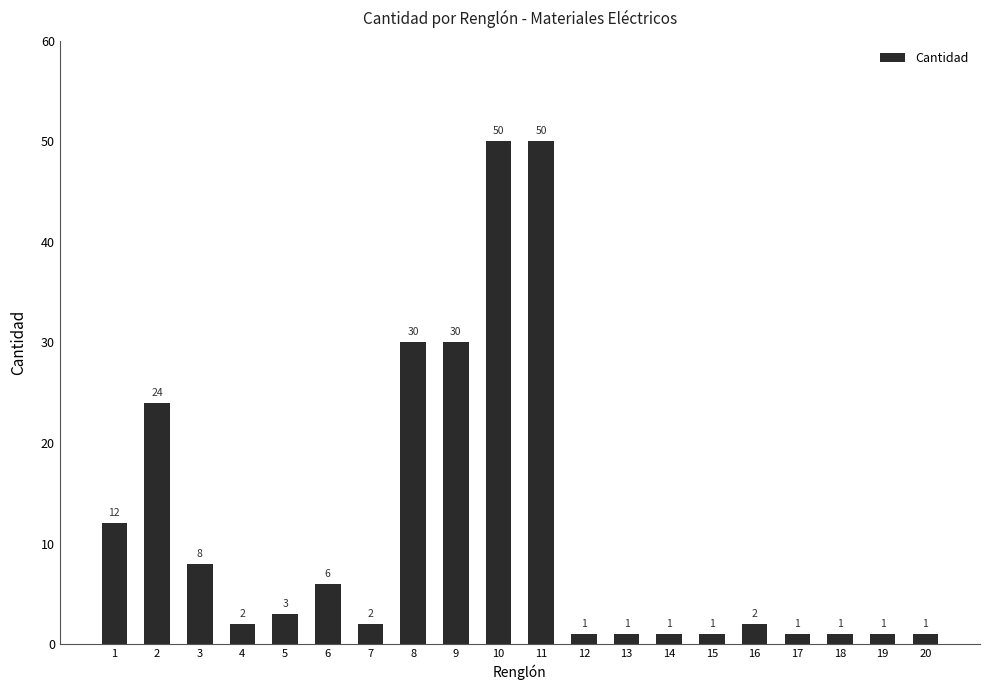

What value does the data have at 10?

50